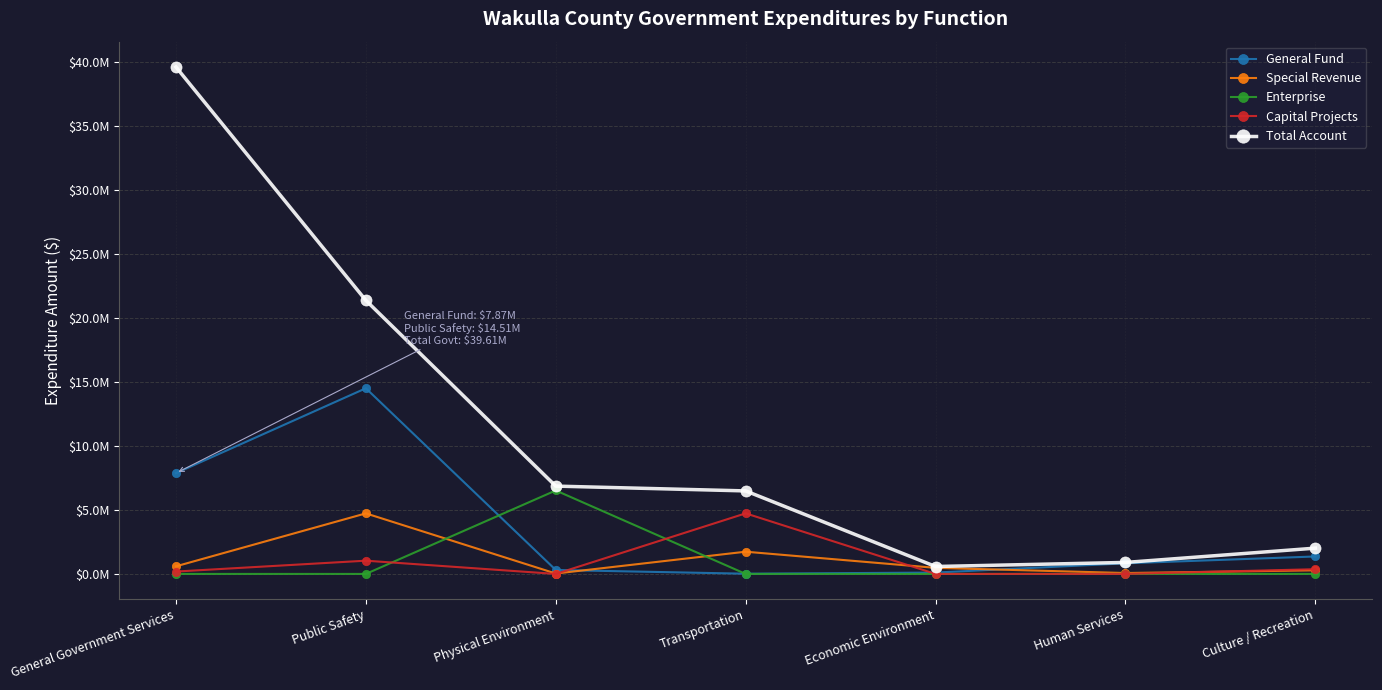

What is the difference between the Total Account values at Transportation and Human Services?

5588345